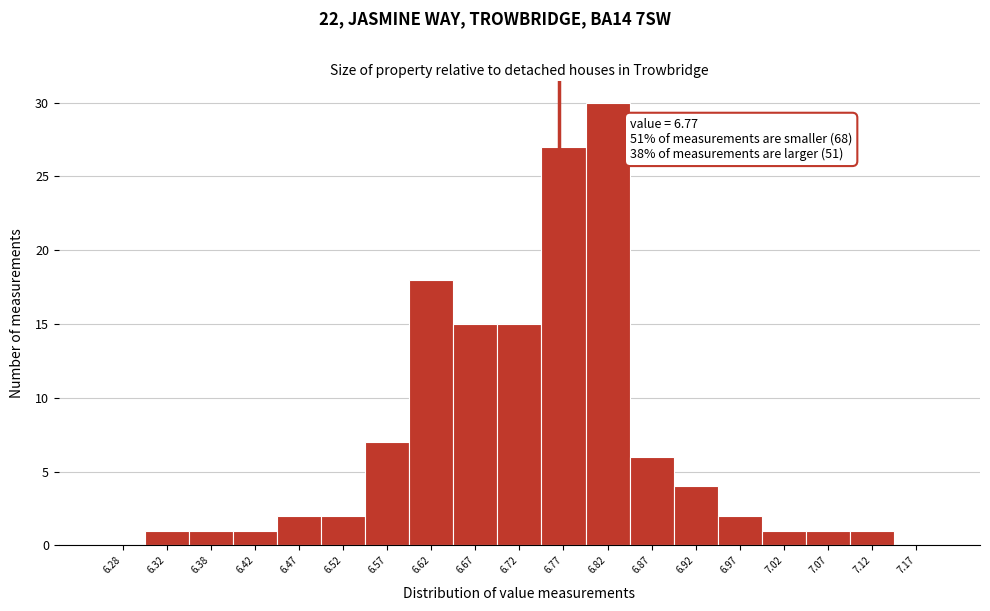

Over which range of the x-axis is the bar tallest?

6.80 to 6.85